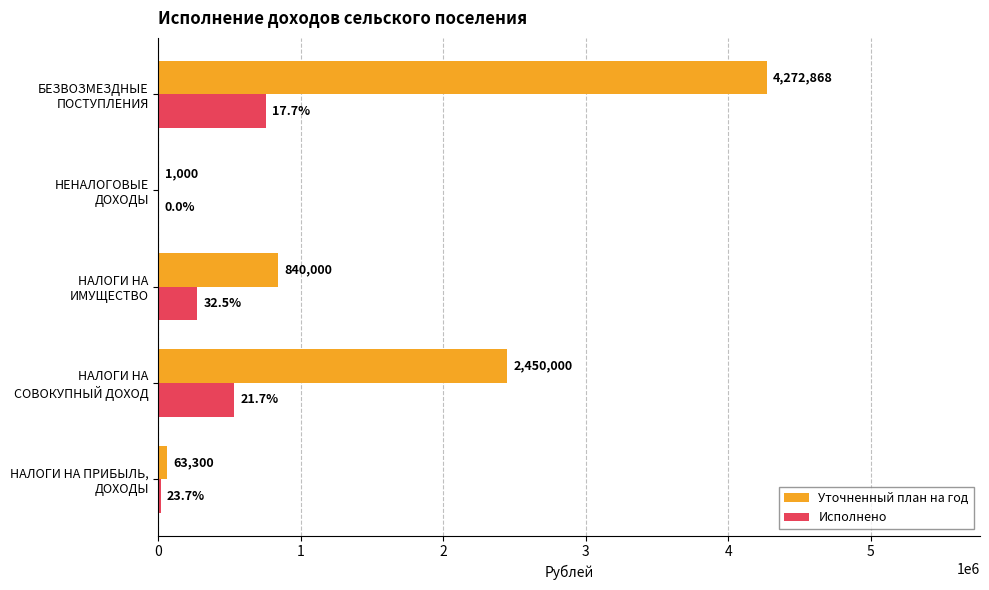

What is the maximum value shown in the chart?

4272868.0